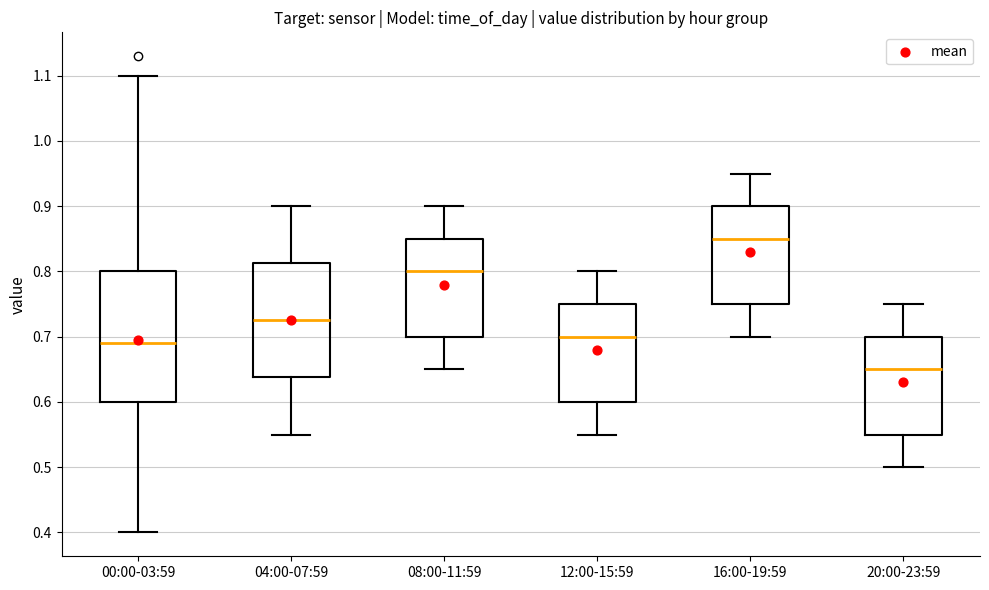

Reading left to right, transcribe this box plot: for each box, give where its median line is, the range the box spans, and where its two whiskers end, as read against the y-axis. The values are not printed on the chart, so give them approximately, as read against the axis.

00:00-03:59: median 0.69, box 0.60 to 0.80, whiskers 0.40 to 1.10
04:00-07:59: median 0.73, box 0.64 to 0.81, whiskers 0.55 to 0.90
08:00-11:59: median 0.80, box 0.70 to 0.85, whiskers 0.65 to 0.90
12:00-15:59: median 0.70, box 0.60 to 0.75, whiskers 0.55 to 0.80
16:00-19:59: median 0.85, box 0.75 to 0.90, whiskers 0.70 to 0.95
20:00-23:59: median 0.65, box 0.55 to 0.70, whiskers 0.50 to 0.75